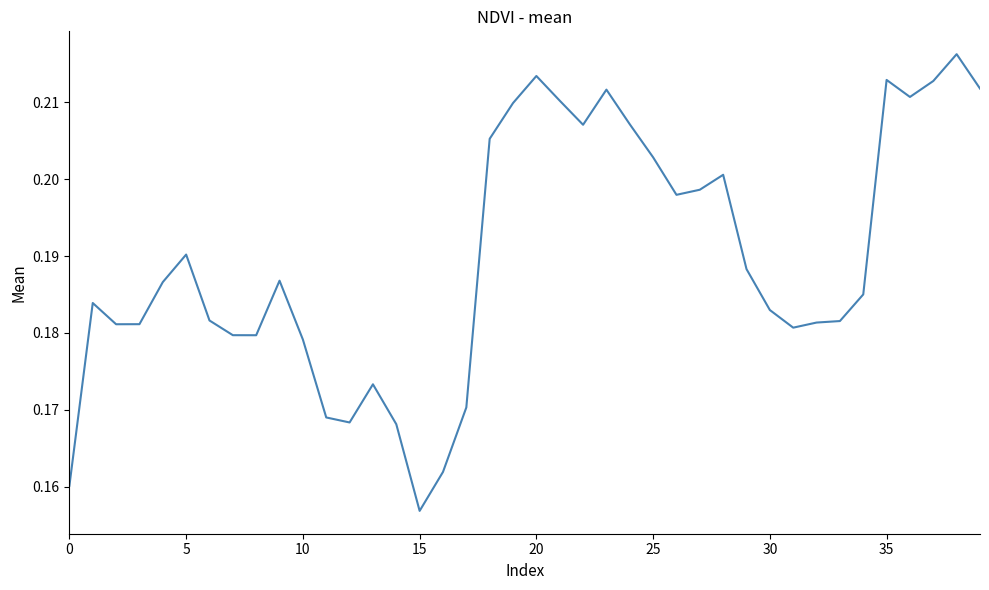

At which label is the value closest to 0?

15